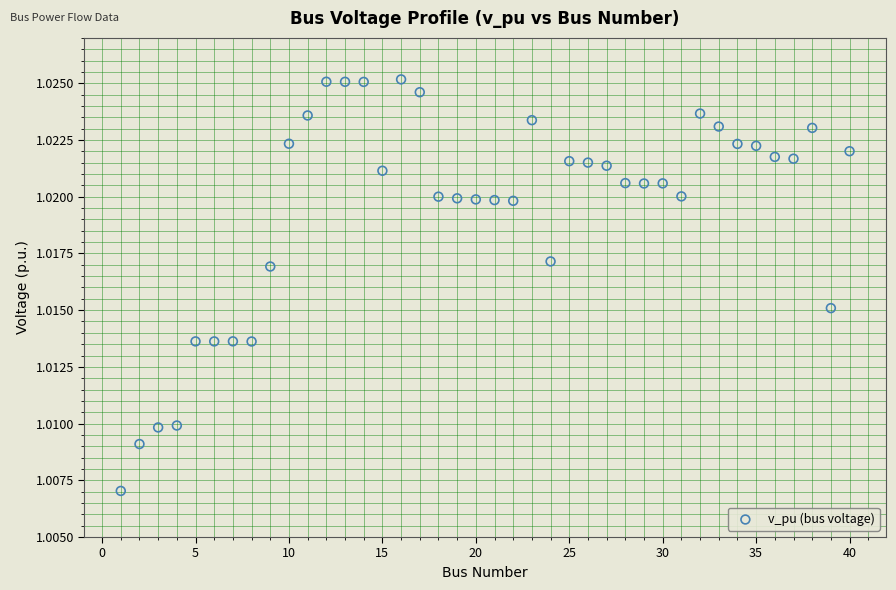

What is the range of X values (max minus min)?

39.0